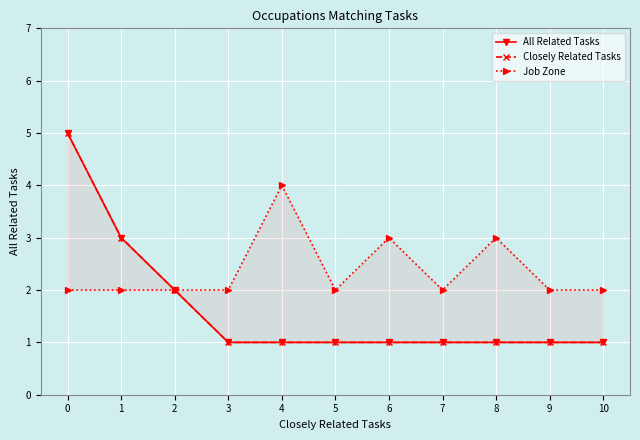

At 4, list the series in order from largest to smallest.

Job Zone, All Related Tasks, Closely Related Tasks